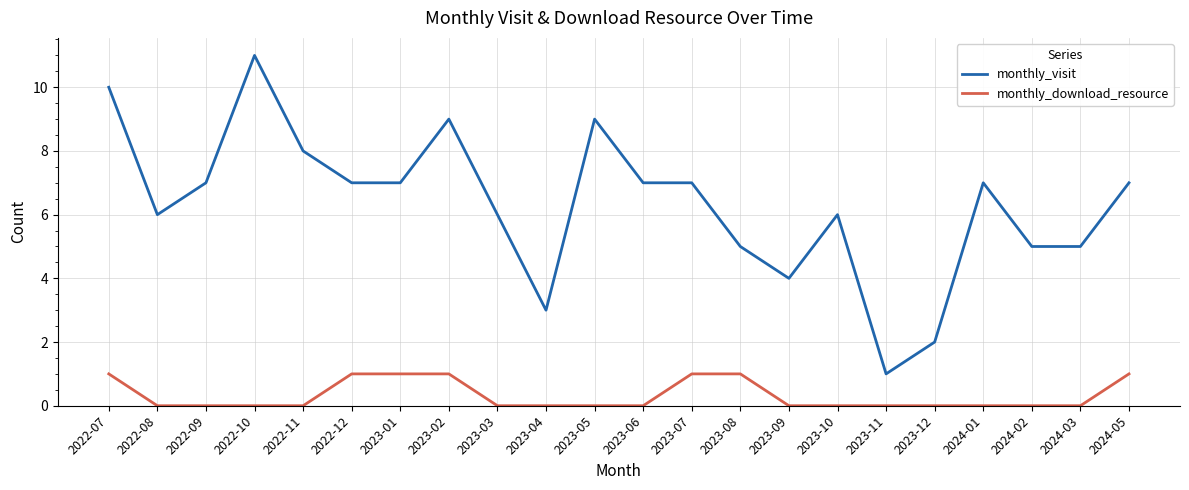

What position from the right is 2023-12?

5